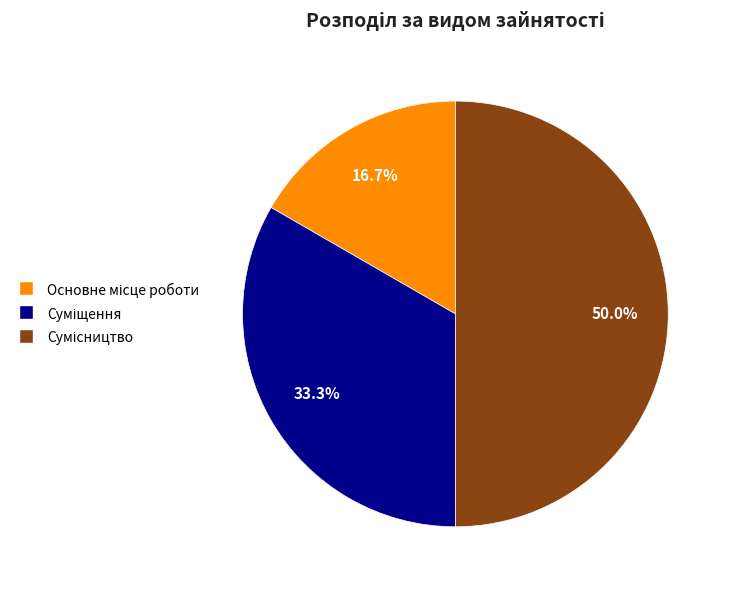

Between Суміщення and Основне місце роботи, which is larger?

Суміщення